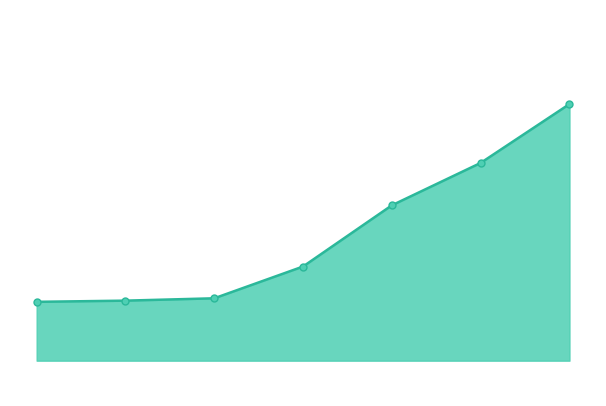

Reading left to right, what are all the values shown in this chart?

6008	6009	6011	6038	6090	6126	6176